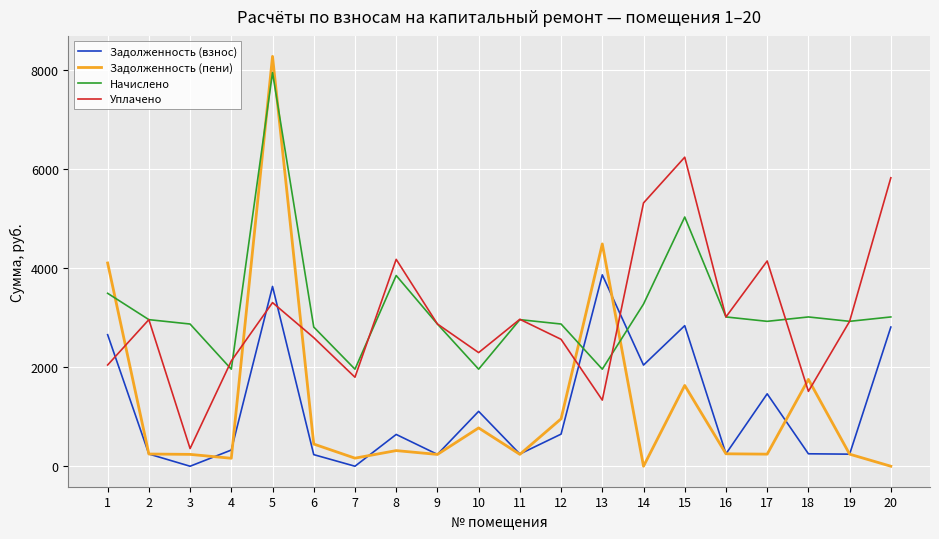

True or false: Задолженность (взнос) and Начислено intersect in this chart.

True